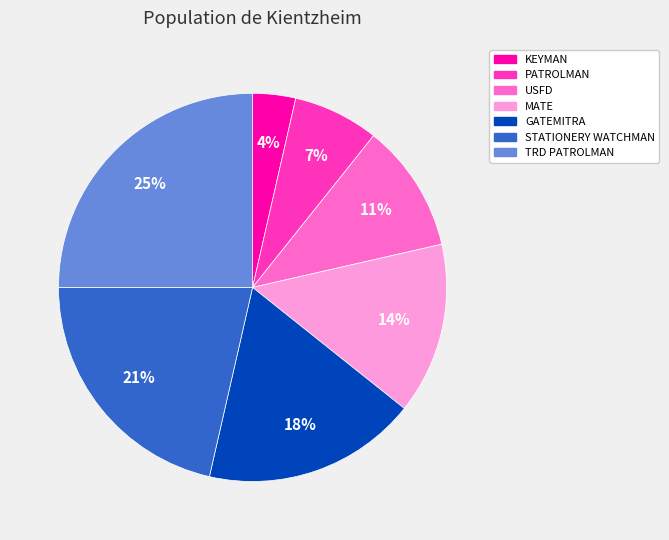

To the nearest percent, what is the average slice percentage?

14%